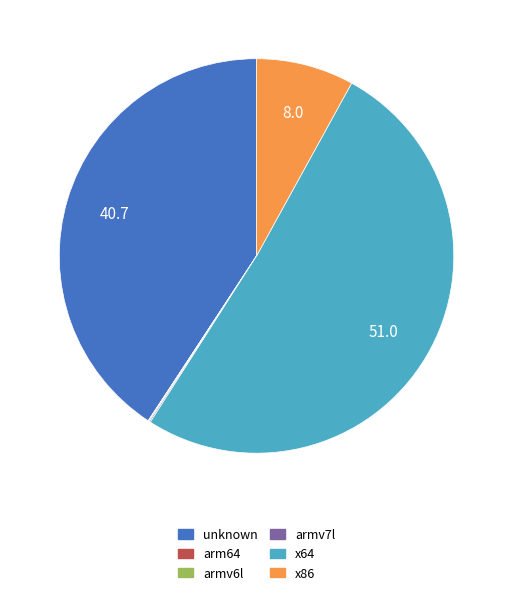

Do unknown and x64 together represent more than half of the pie?

Yes